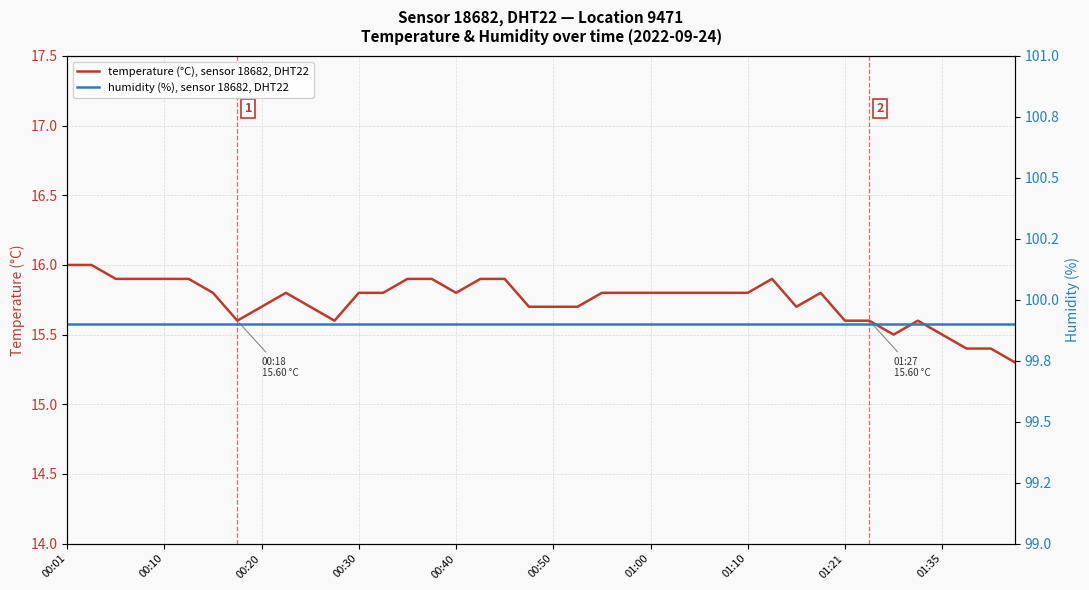

At how many categories does at least one series exceed 90?

40